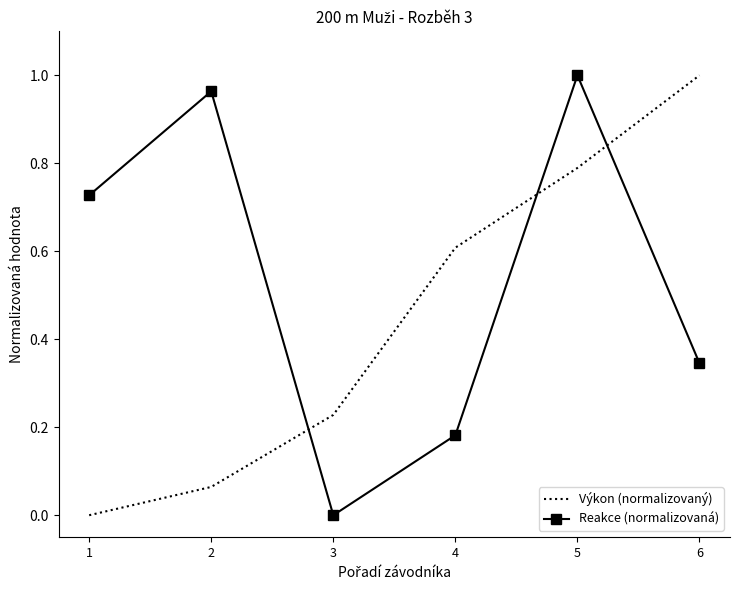

True or false: Reakce (normalizovaná) and Výkon (normalizovaný) cross at least once.

True